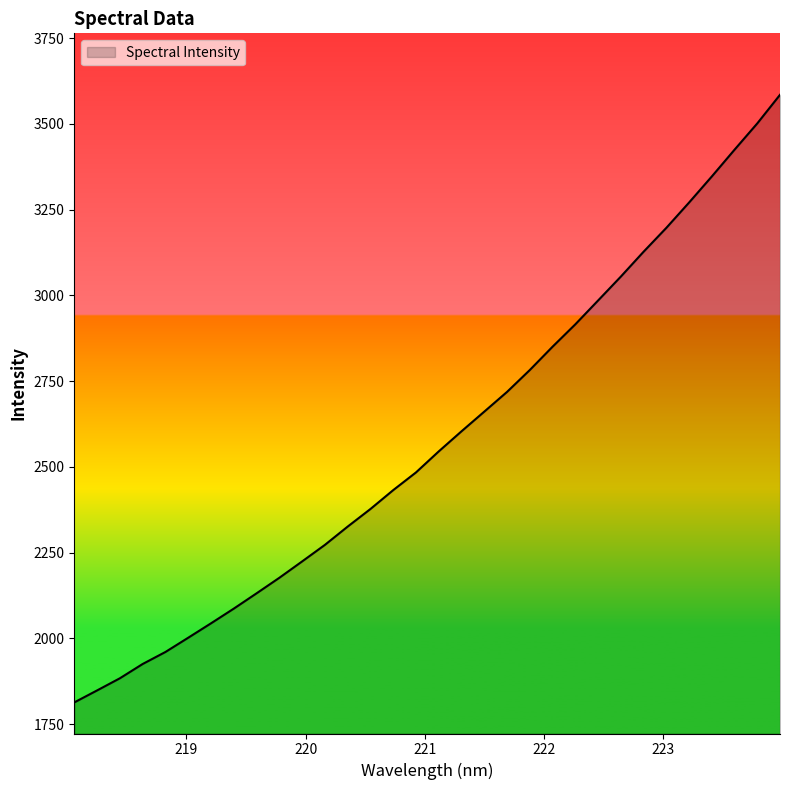

What is the maximum value shown in the chart?

3584.5